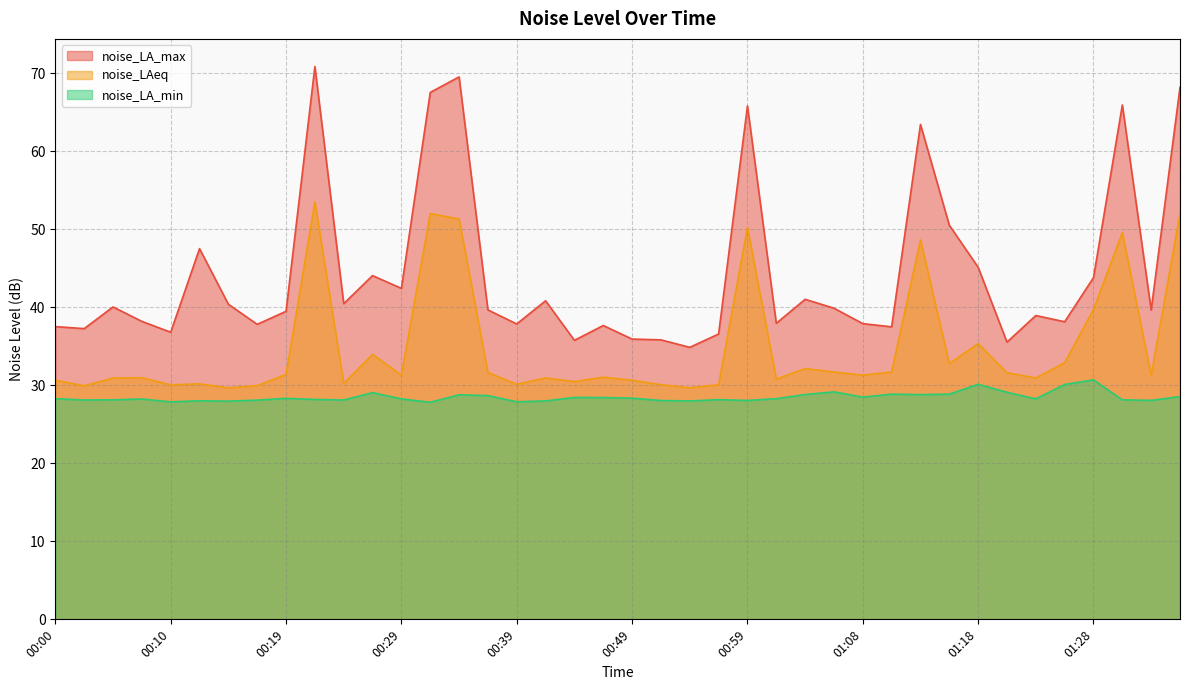

Which label corresponds to the smallest value in the chart?

00:32